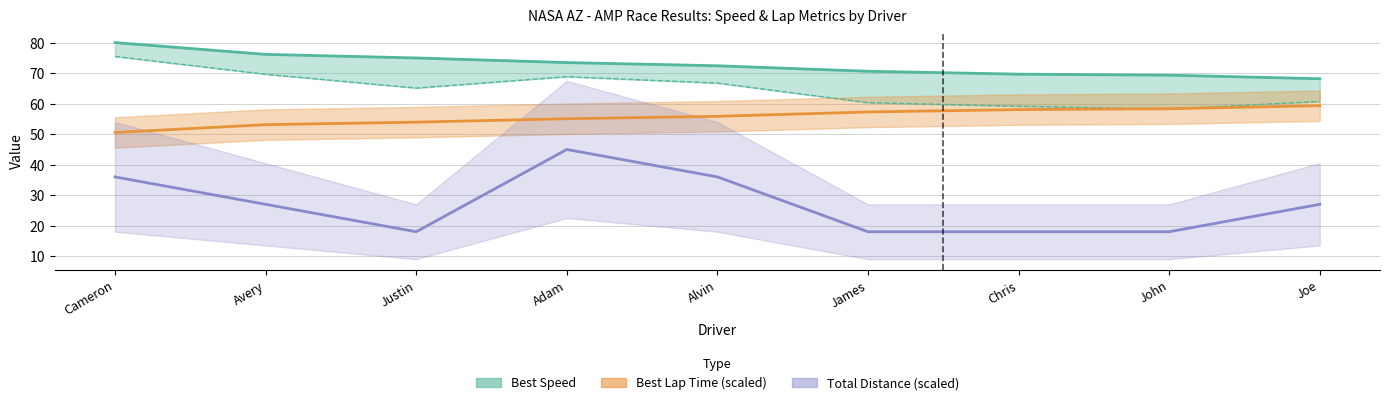

Reading left to right, what are all the values shown in this chart?

Total Laps: 36.0	27.0	18.0	45.0	36.0	18.0	18.0	18.0	27.0
Best Lap time: 50.6	53.1	54.0	55.1	55.9	57.3	58.1	58.4	59.4
Best Speed: 80.1	76.2	75.0	73.5	72.5	70.7	69.7	69.4	68.2
Average Speed: 75.5	69.7	65.2	68.9	66.8	60.4	59.2	58.3	60.7